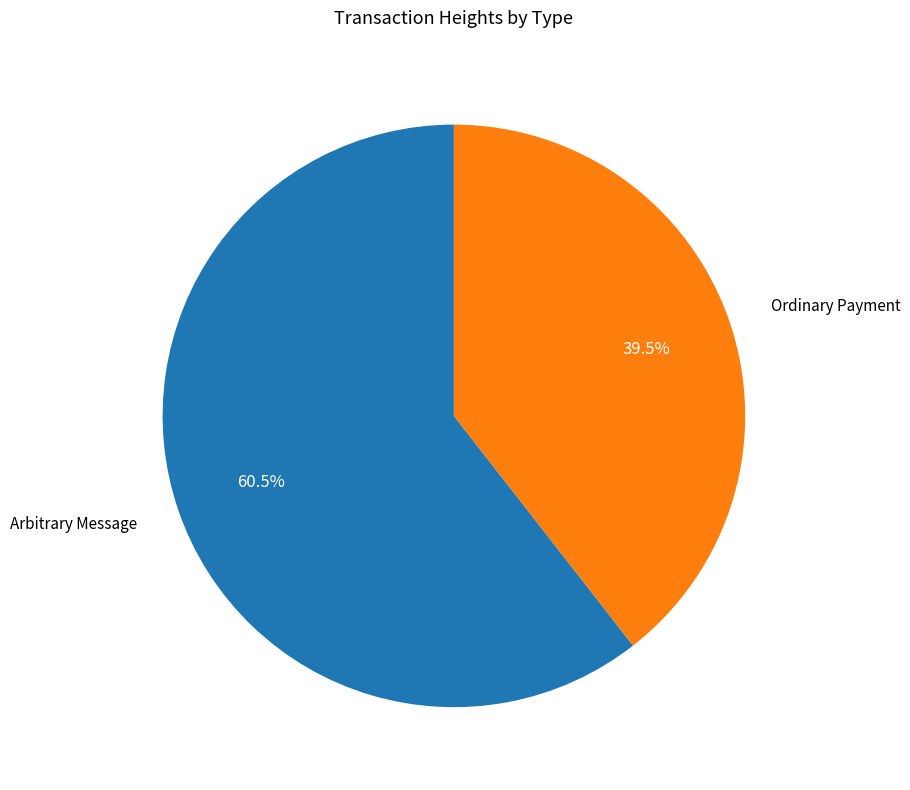

Do Arbitrary Message and Ordinary Payment together represent more than half of the pie?

Yes